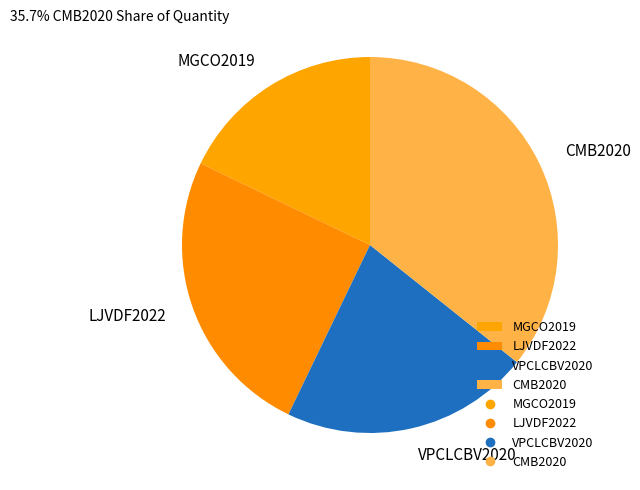

Rank the categories by value from lowest to highest.

MGCO2019, VPCLCBV2020, LJVDF2022, CMB2020